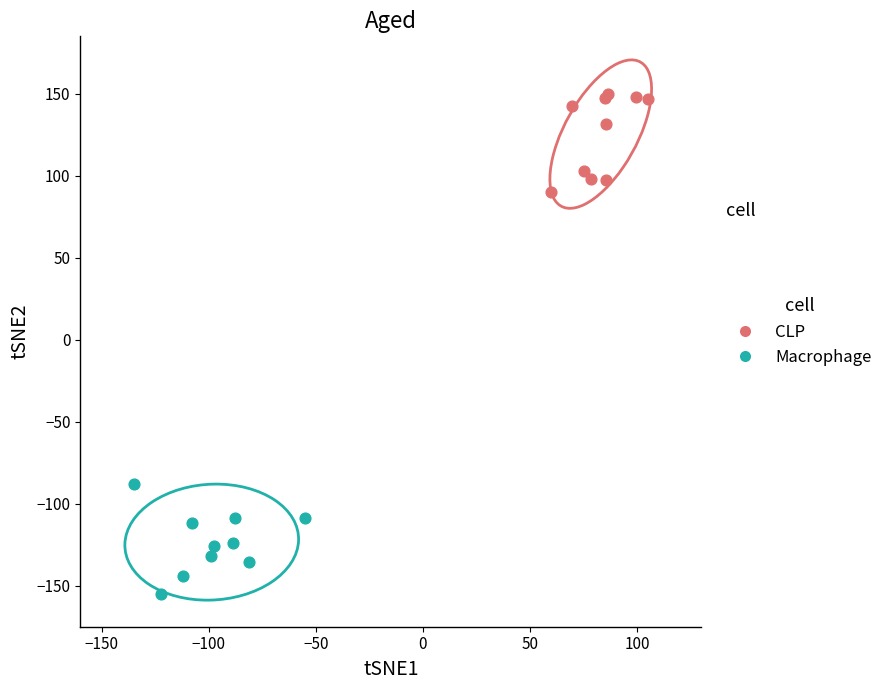

Which series reaches the minimum Y coordinate?

Macrophage